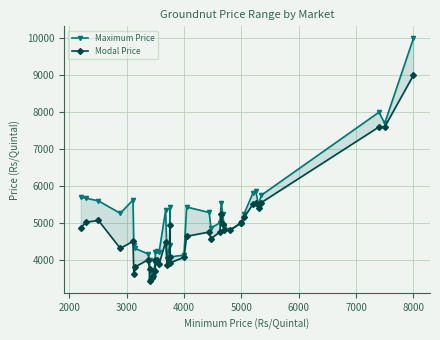

How many interior local peaks does the Maximum Price series have?

8